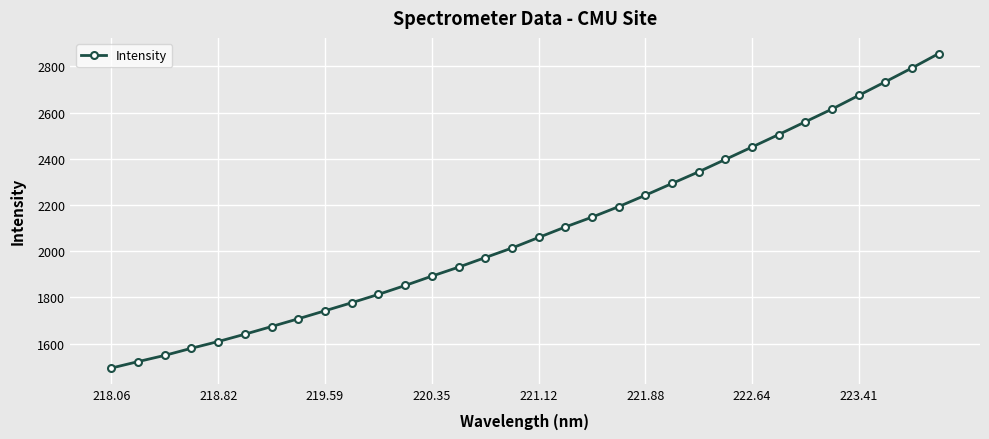

What is the difference between the second highest and second lowest values?

1270.4